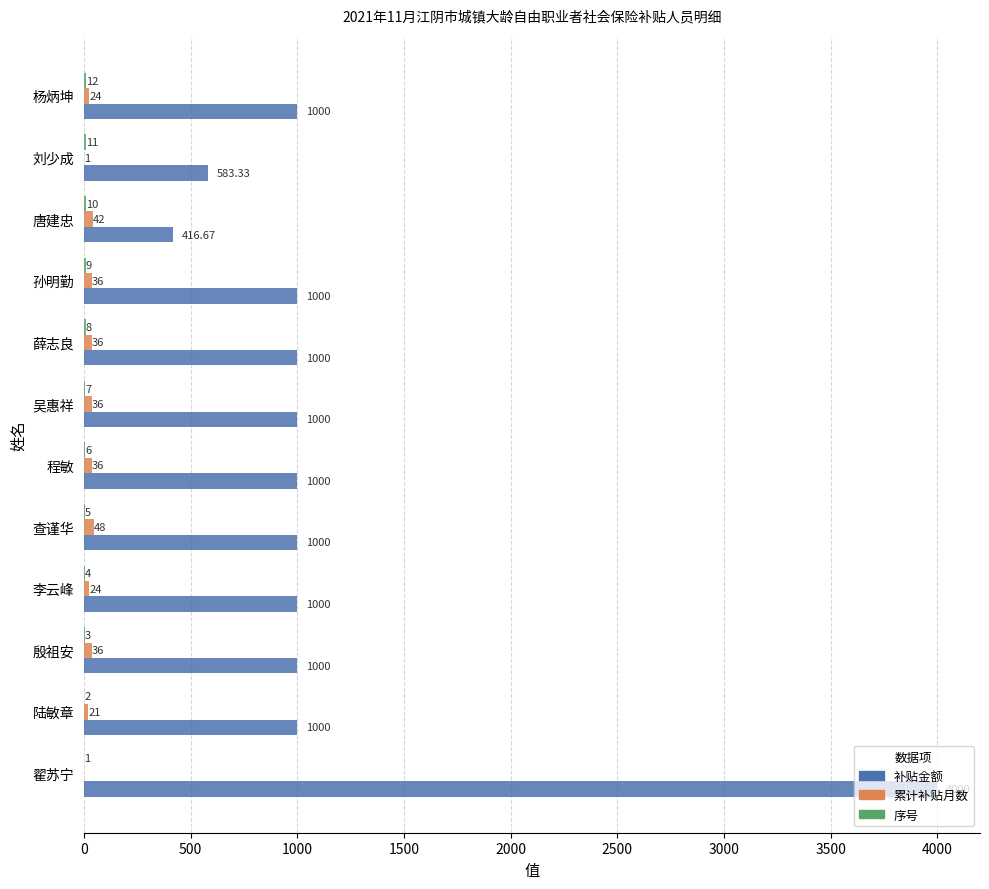

How many distinct data groups are displayed?

3